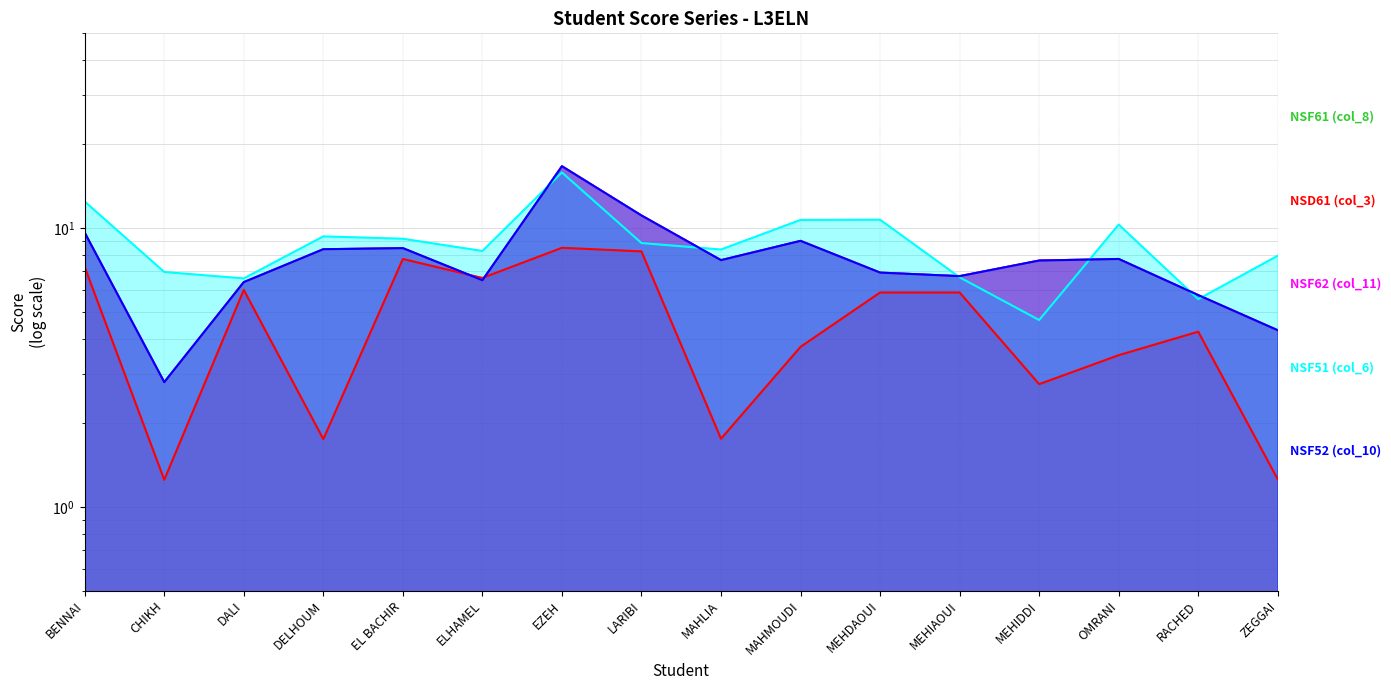

What are all the series names shown in the legend?

NSF61 (col_8), NSD61 (col_3), NSF62 (col_11), NSF51 (col_6), NSF52 (col_10)